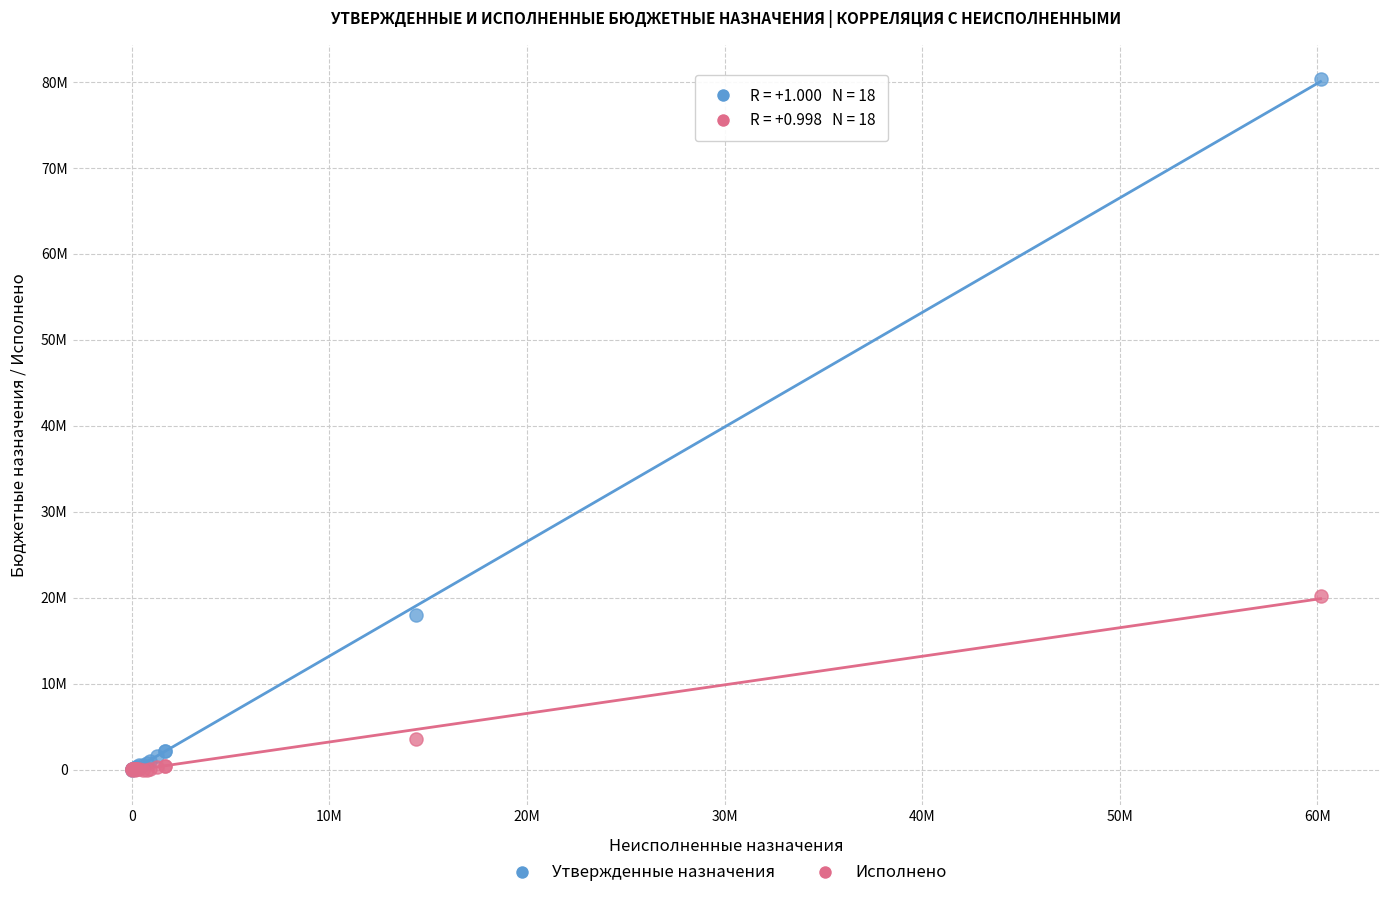

Which series has the widest spread of Y values?

Утвержденные назначения